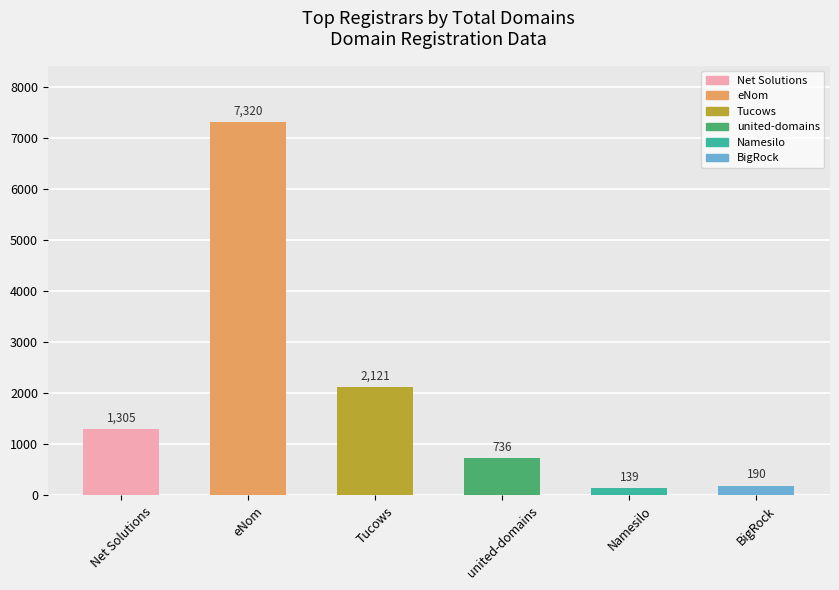

Is it true that the value at eNom is 7320?

True